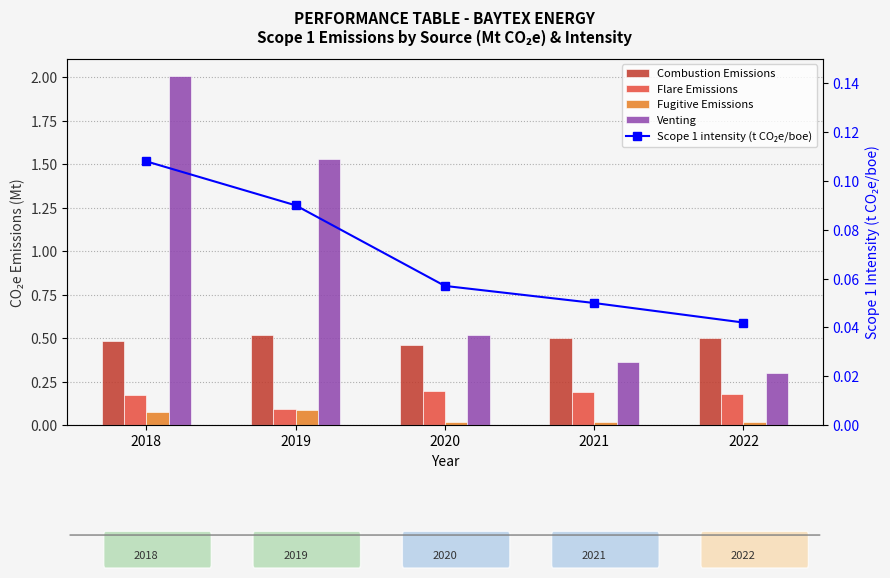

Between 2020 and 2021, which is larger?

2021